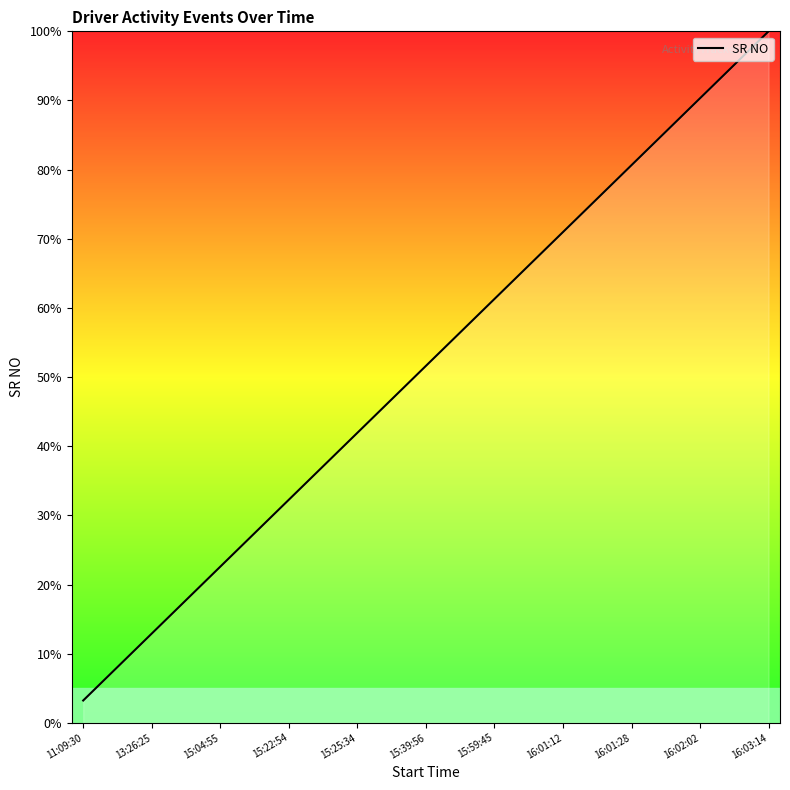

What is the minimum value shown in the chart?

3.2